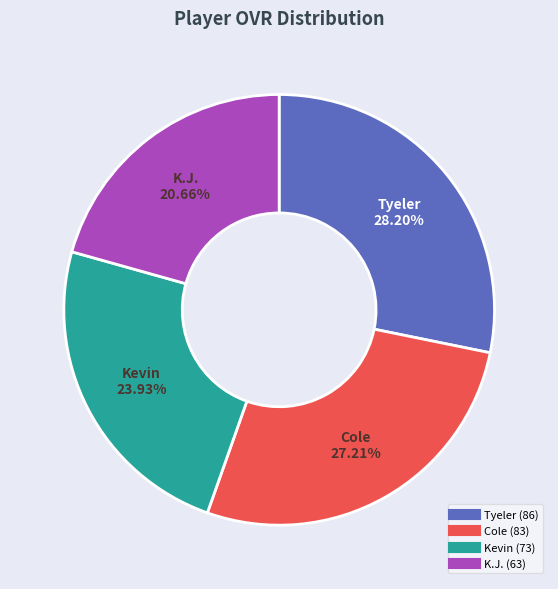

Is there a majority slice in this chart?

No